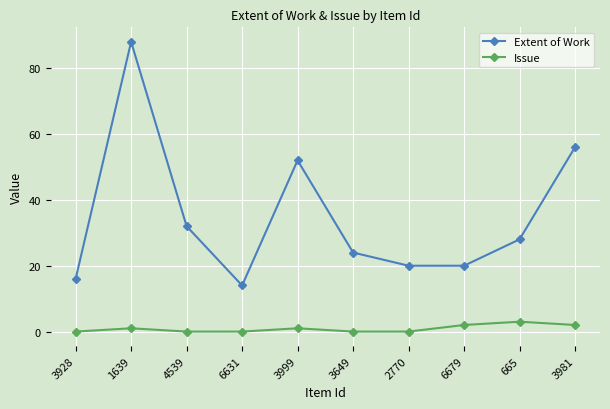

True or false: Issue has a value of 0 at 6631.

True